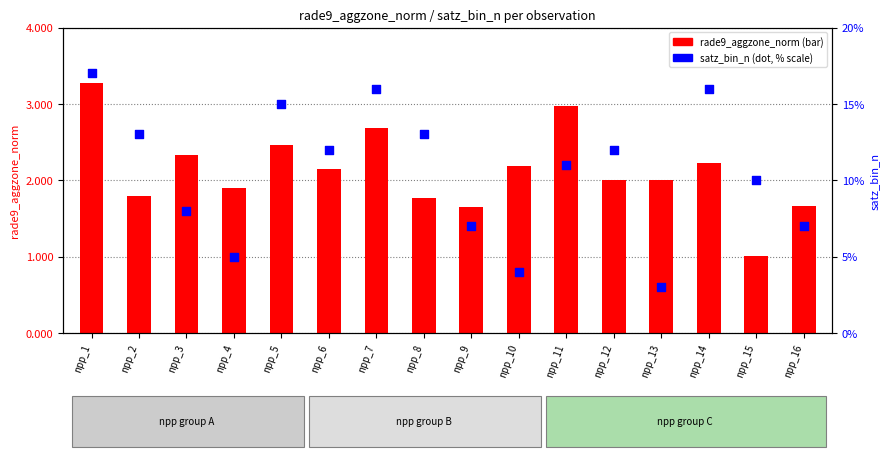

Is the value of satz_bin_n at npp_15 greater than the value of rade9_aggzone_norm at npp_14?

Yes